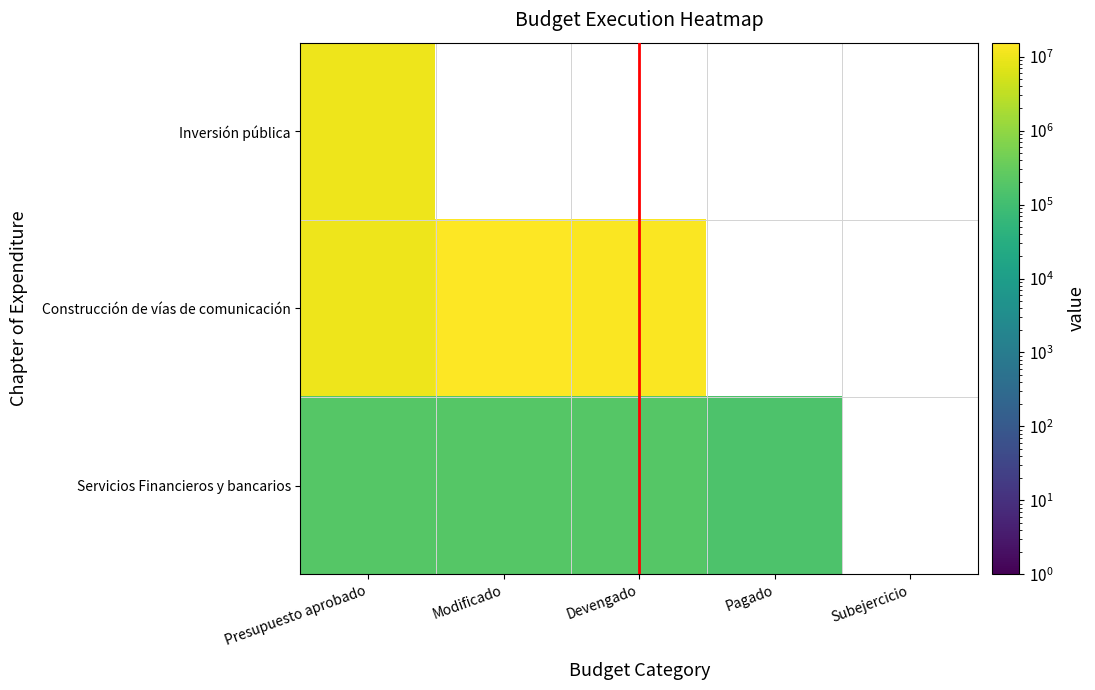

What is the sum of the Servicios Financieros y bancarios values at Modificado and Pagado?

347615.9